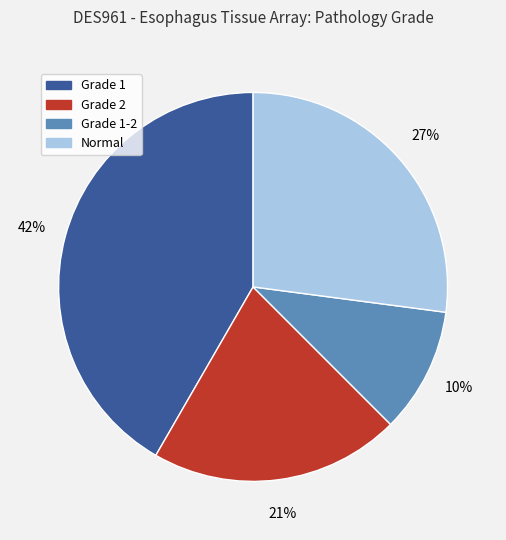

To the nearest percent, what is the average slice percentage?

25%